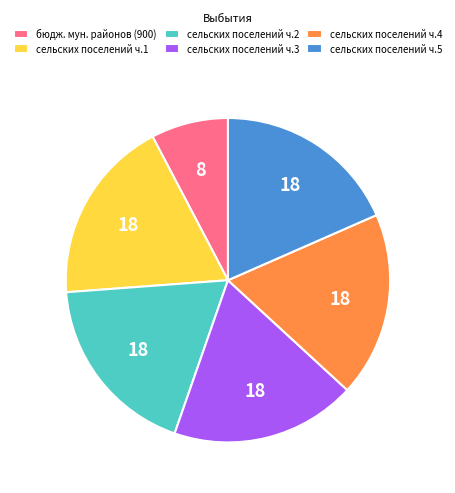

Which slice is the smallest?

бюдж. мун. районов (900)